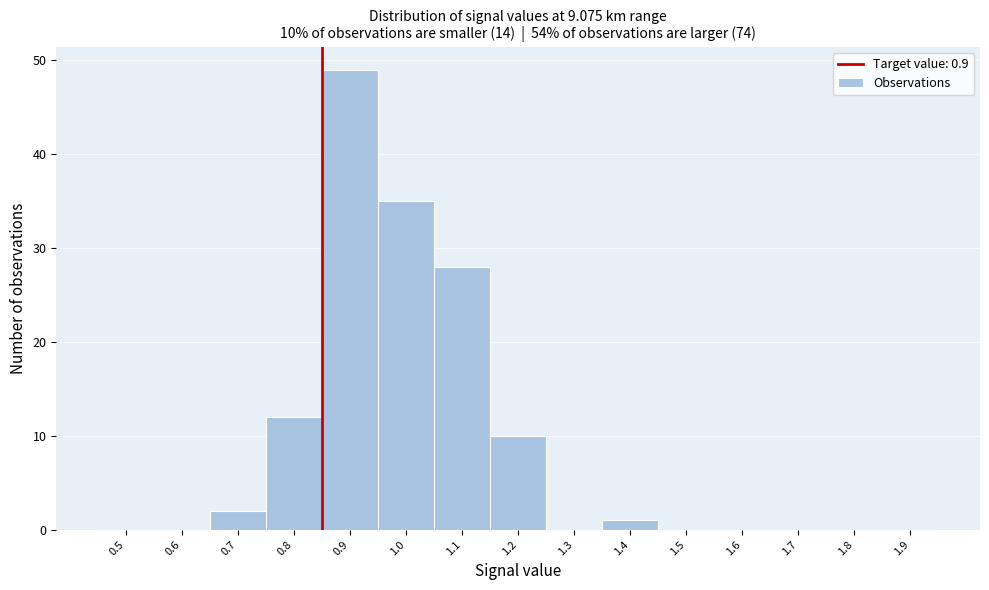

Reading left to right, extract all data points from this chart.

0.5=0	0.6=0	0.7=2	0.8=12	0.9=49	1.0=35	1.1=28	1.2=10	1.3=0	1.4=1	1.5=0	1.6=0	1.7=0	1.8=0	1.9=0